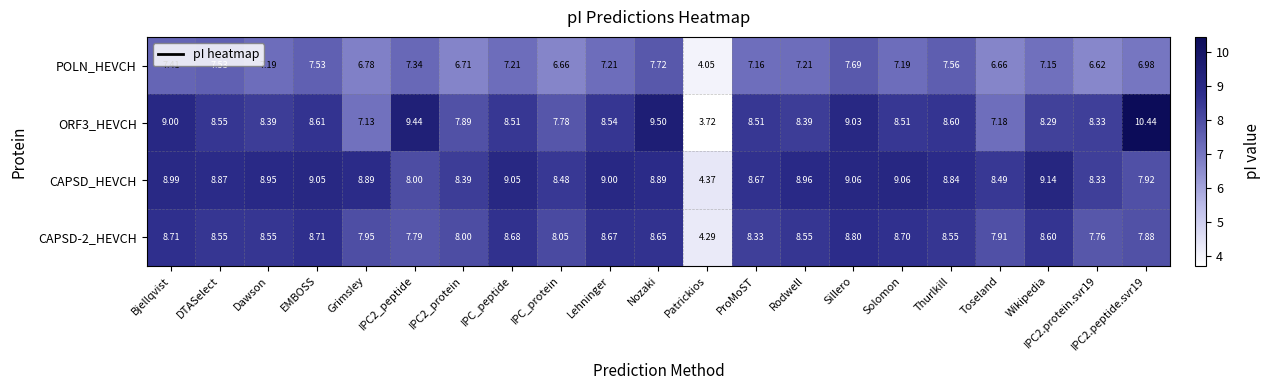

At how many categories does at least one series exceed 4?

21